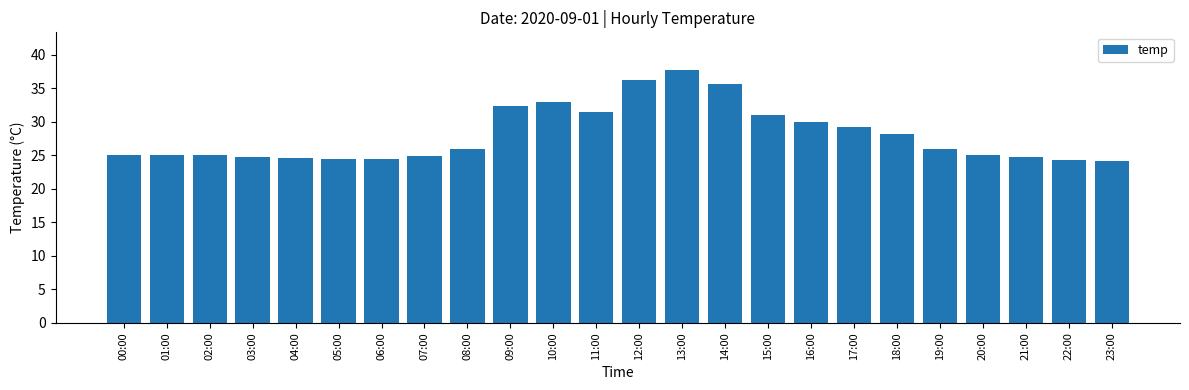

What is the change in value from 07:00 to 08:00?

+1.1